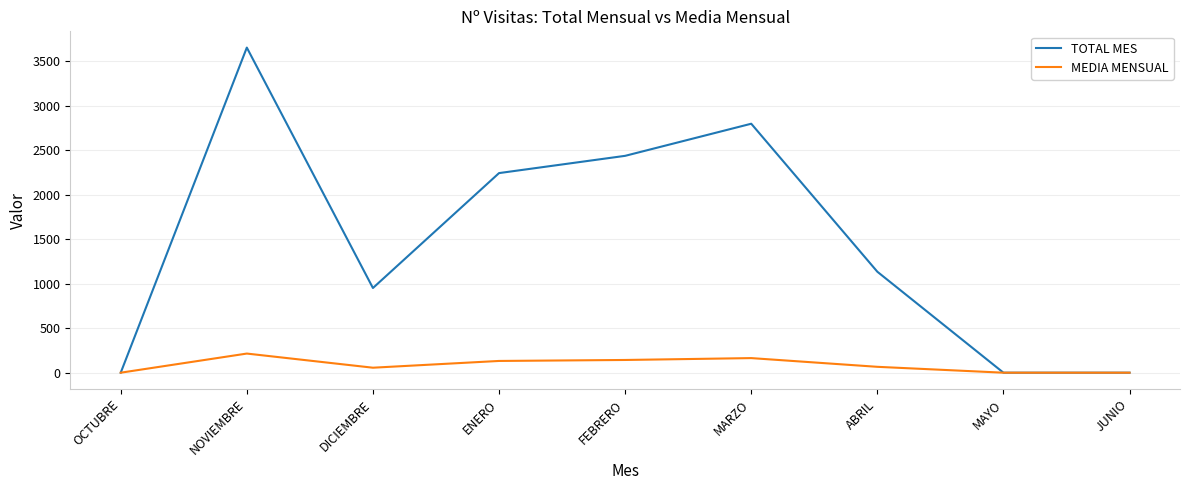

Which series changed the most between ENERO and FEBRERO?

TOTAL MES